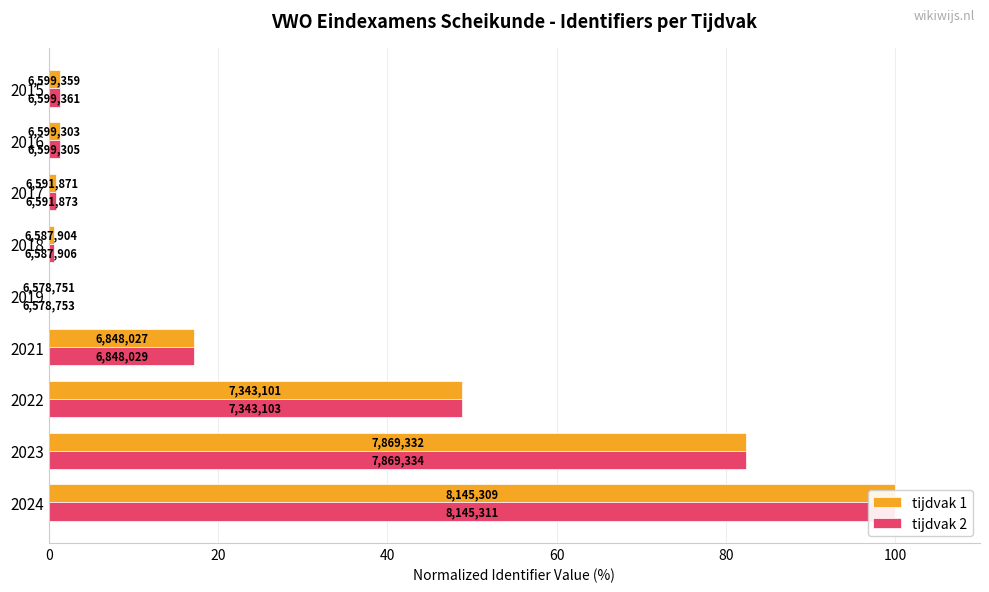

Is it true that tijdvak 1 equals 0.6 at 2018?

True